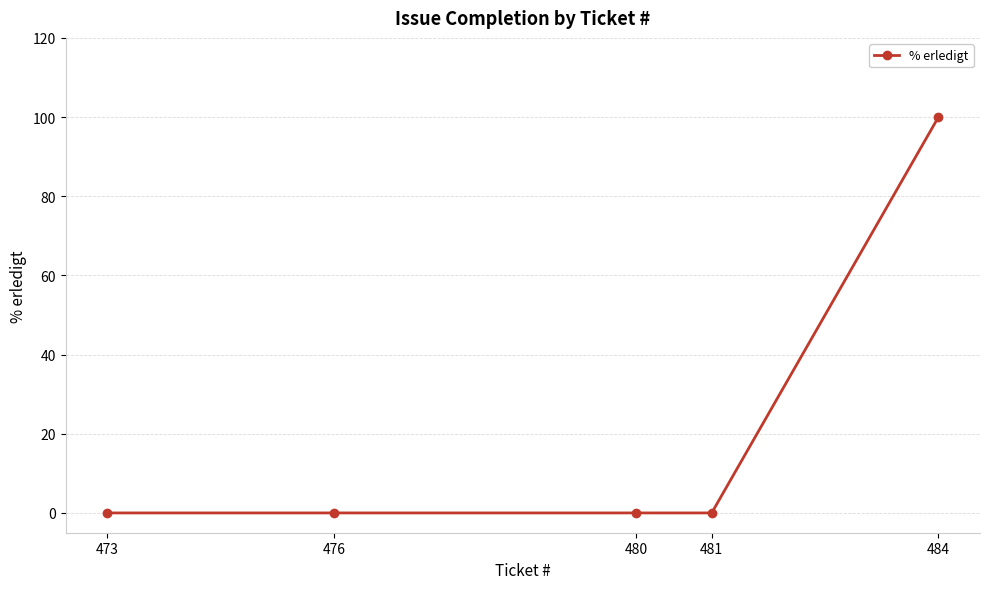

Which has a higher value, 473 or 480?

473